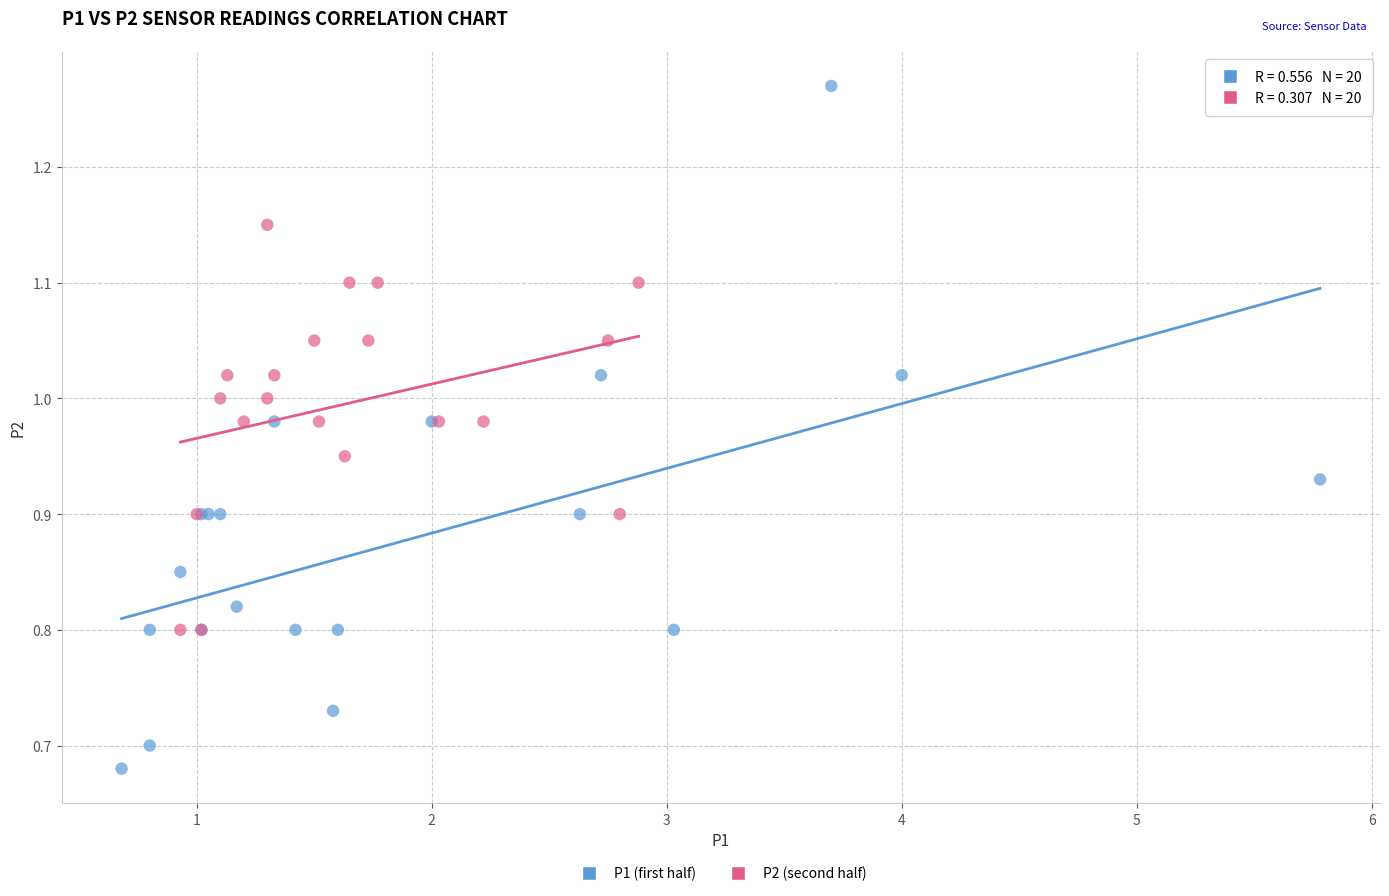

What are all the series names shown in the legend?

P1 (first half), P2 (second half)